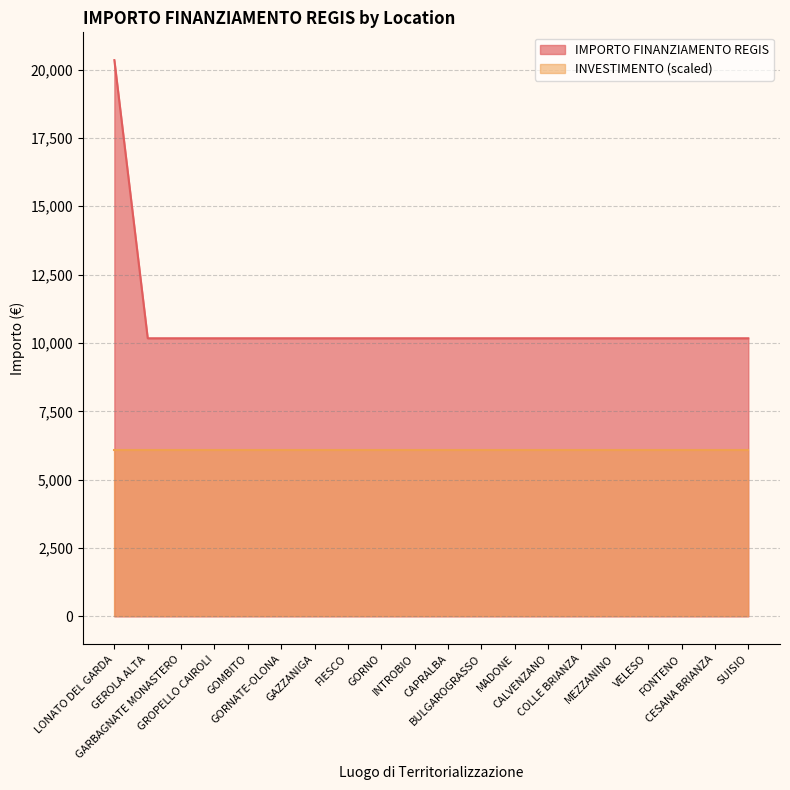

At which category does the chart reach its minimum across all series?

GEROLA ALTA